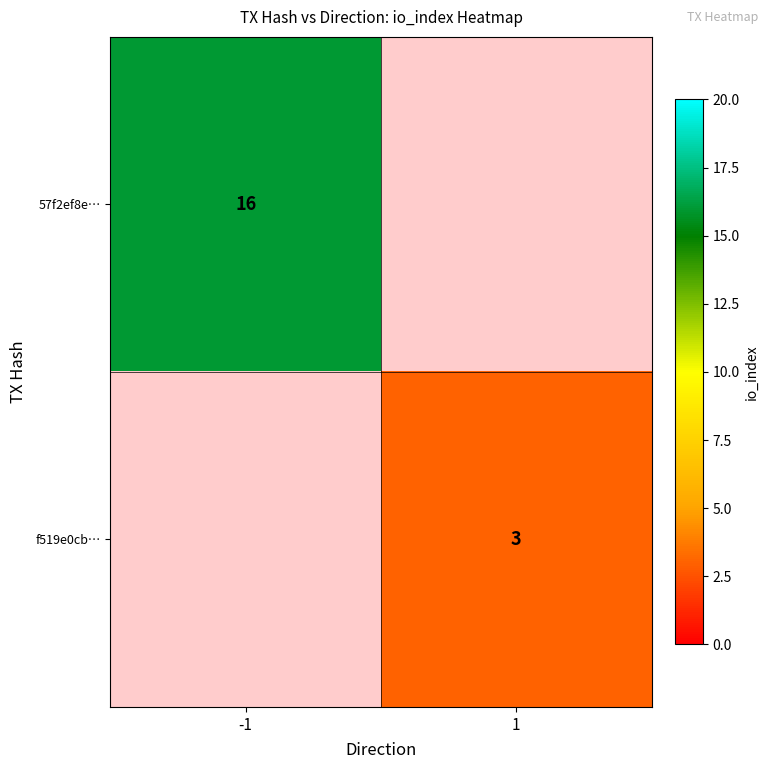

Is it true that 57f2ef8e… equals 3 at -1?

False